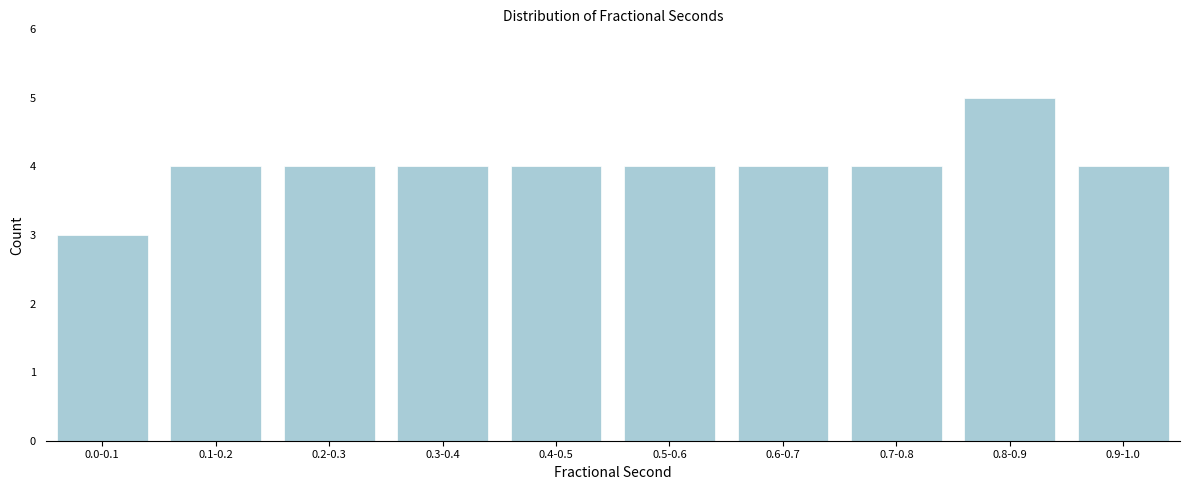

Reading left to right, list all the values displayed in this chart.

0.0-0.1=3	0.1-0.2=4	0.2-0.3=4	0.3-0.4=4	0.4-0.5=4	0.5-0.6=4	0.6-0.7=4	0.7-0.8=4	0.8-0.9=5	0.9-1.0=4